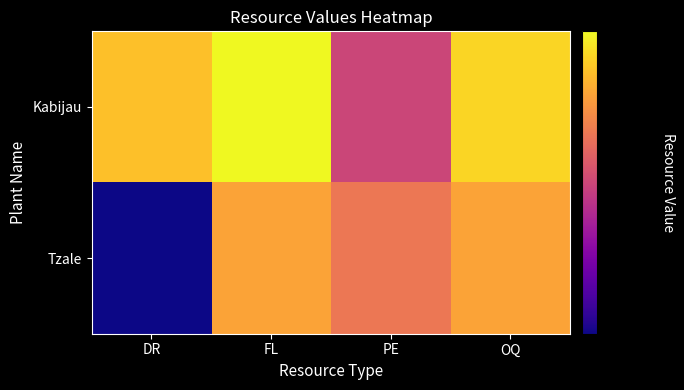

At FL, list the series in order from smallest to largest.

Tzale, Kabijau